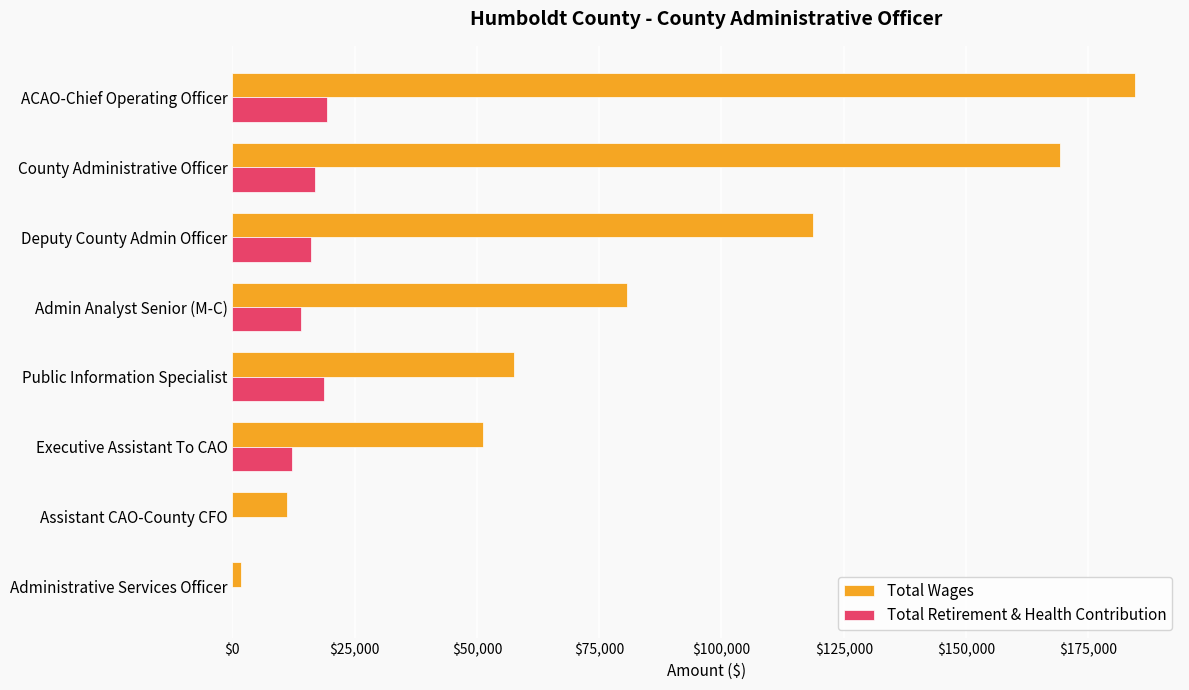

Which series has the largest total across all categories?

Total Wages